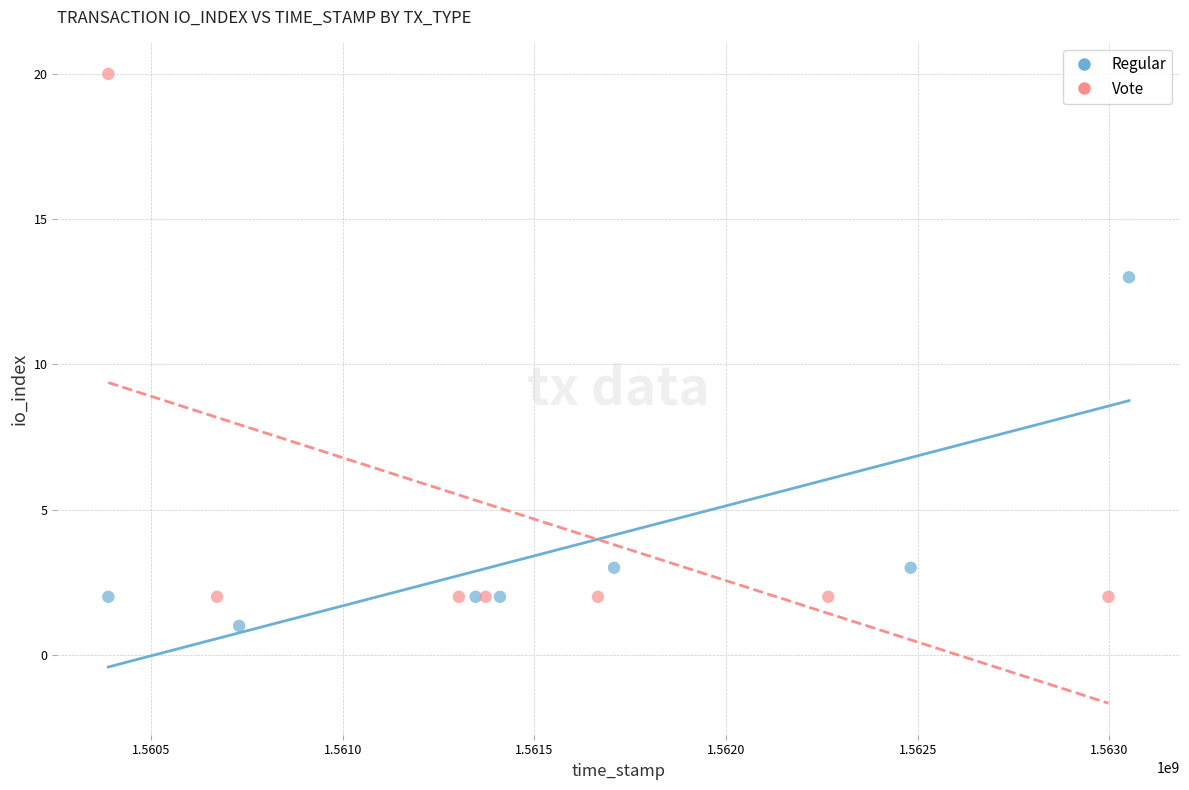

Which series contains the lowest Y value?

Regular